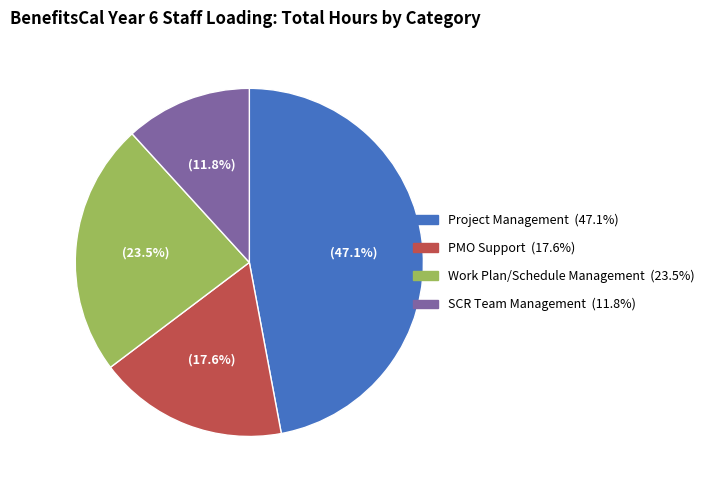

Is there any slice that represents more than half of the pie?

No